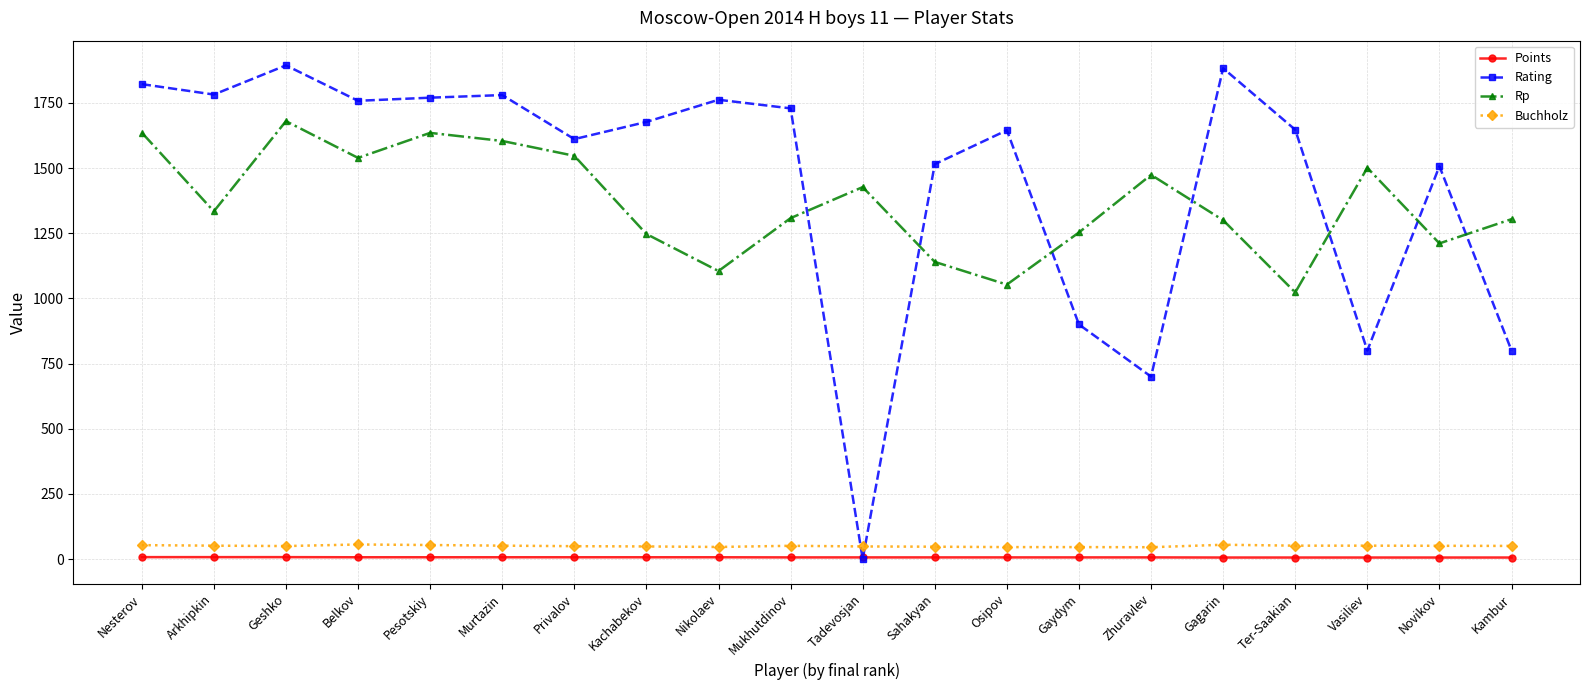

What is the average value of the Points series?

6.7